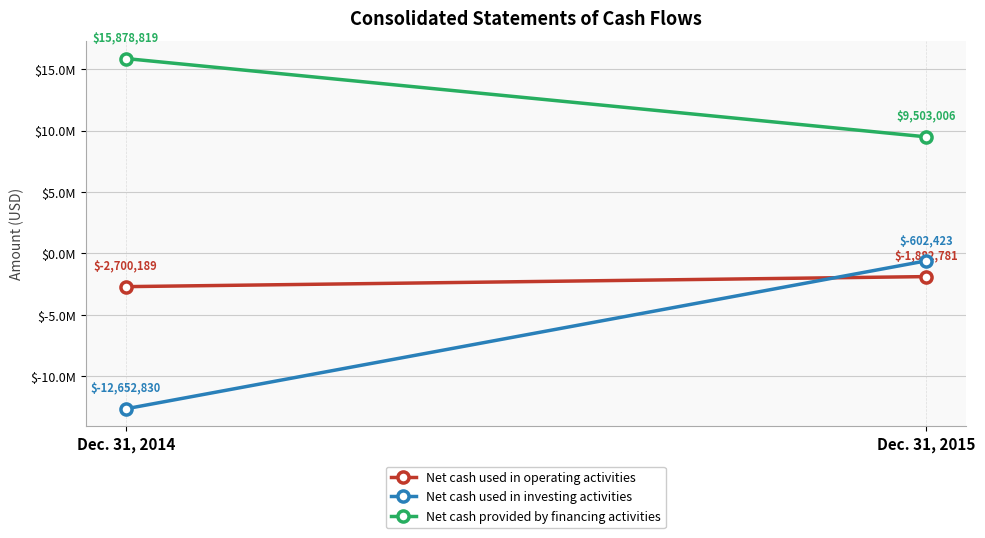

Rank the series at Dec. 31, 2015 from highest to lowest value.

Net cash provided by financing activities, Net cash used in investing activities, Net cash used in operating activities